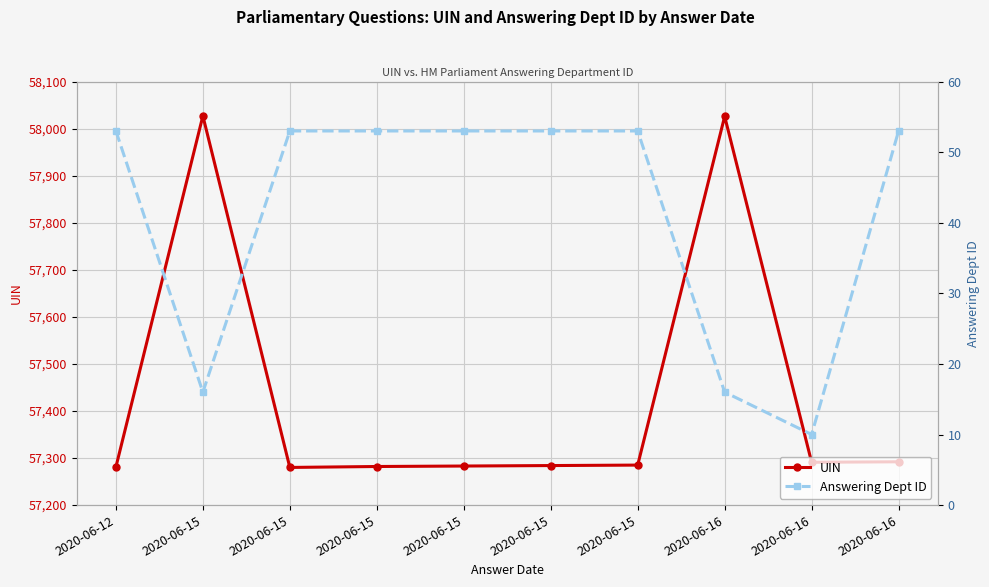

What is the lowest value of the UIN series?

57280